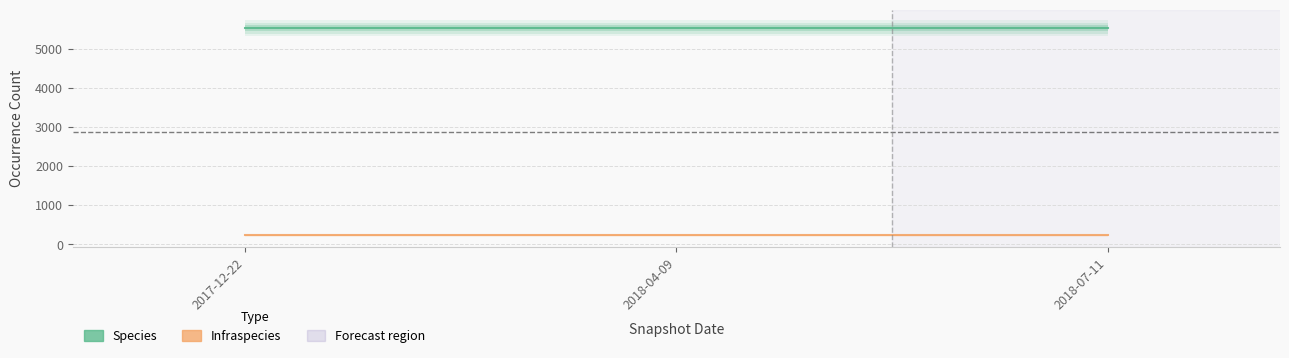

What is the label of the 3rd point from the right?

2017-12-22